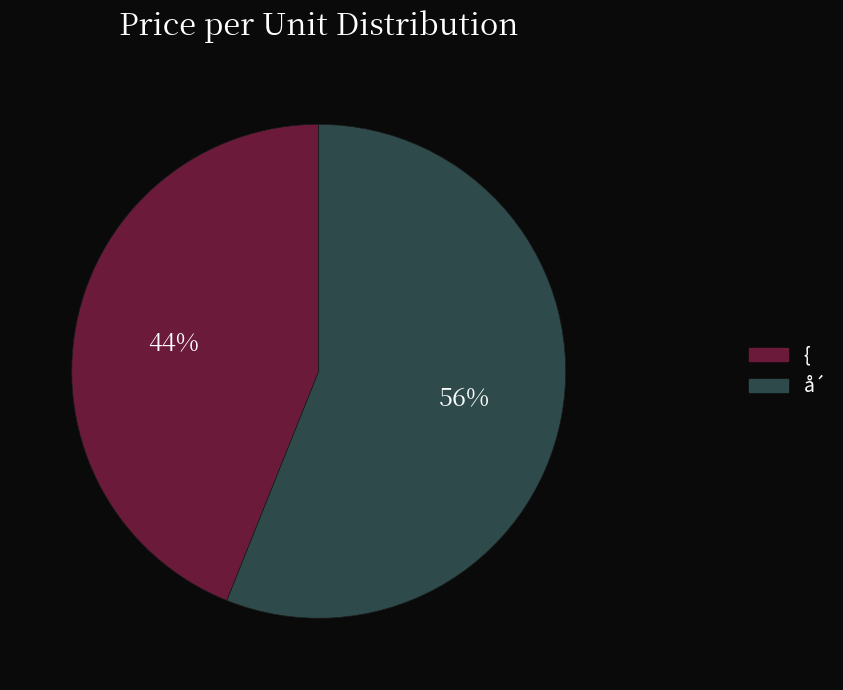

To the nearest percent, what is the average slice percentage?

50%